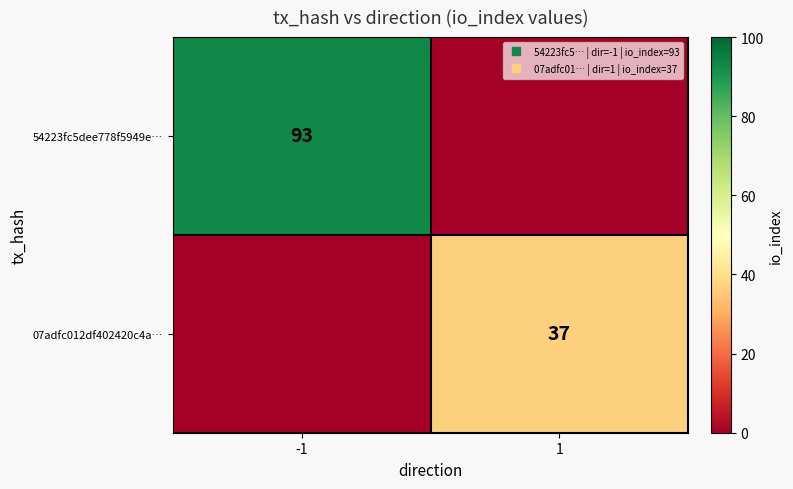

What is the difference between the 07adfc012df402420c4a… values at -1 and 1?

37